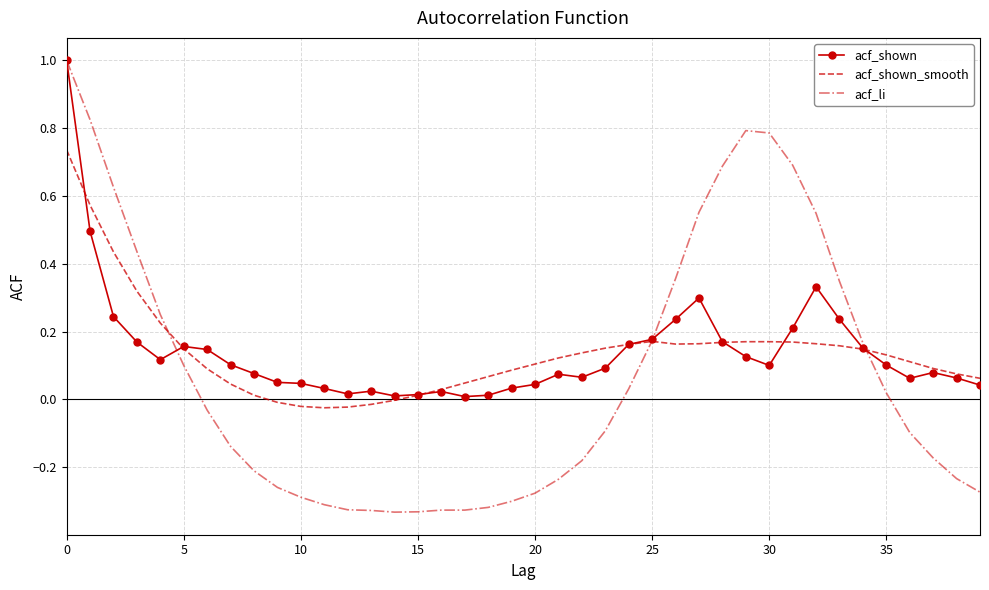

What is the greatest value displayed?

1.0